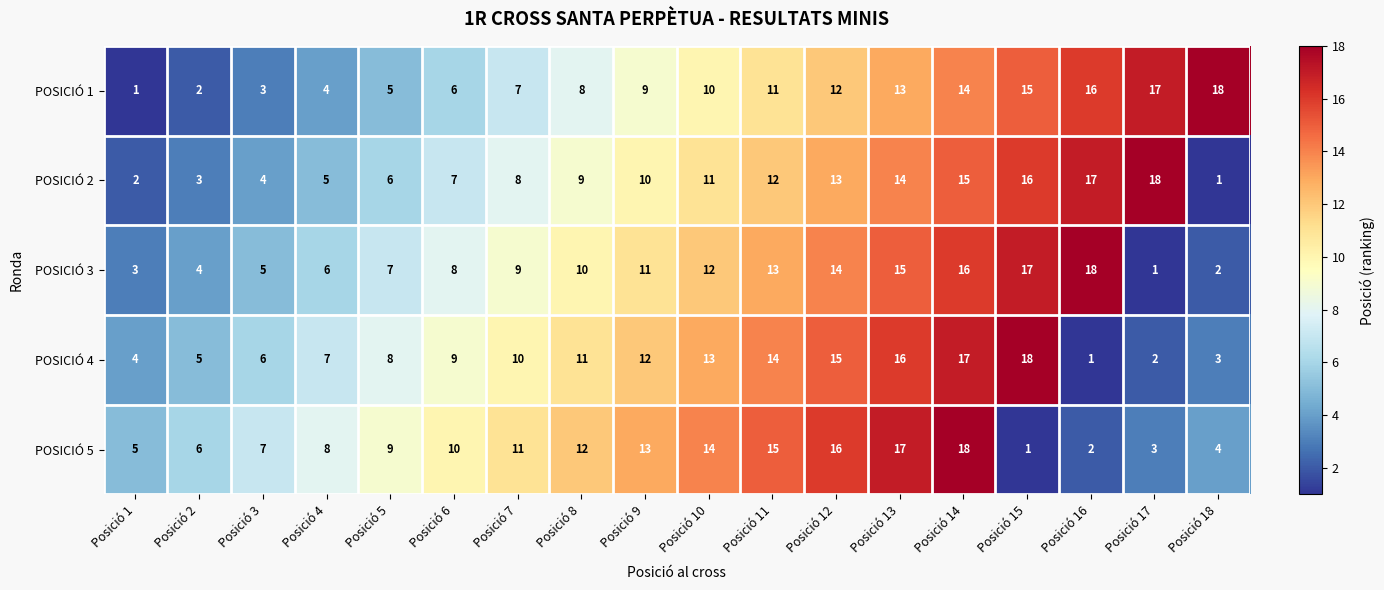

What is the difference between the highest and lowest values at Posició 17?

17